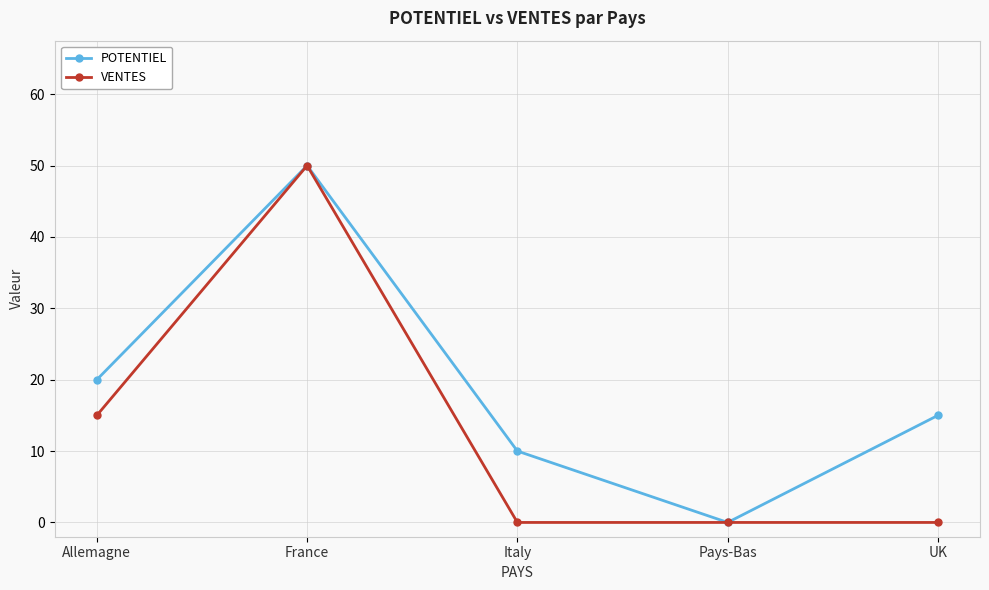

What is the total value across all series at Allemagne?

35